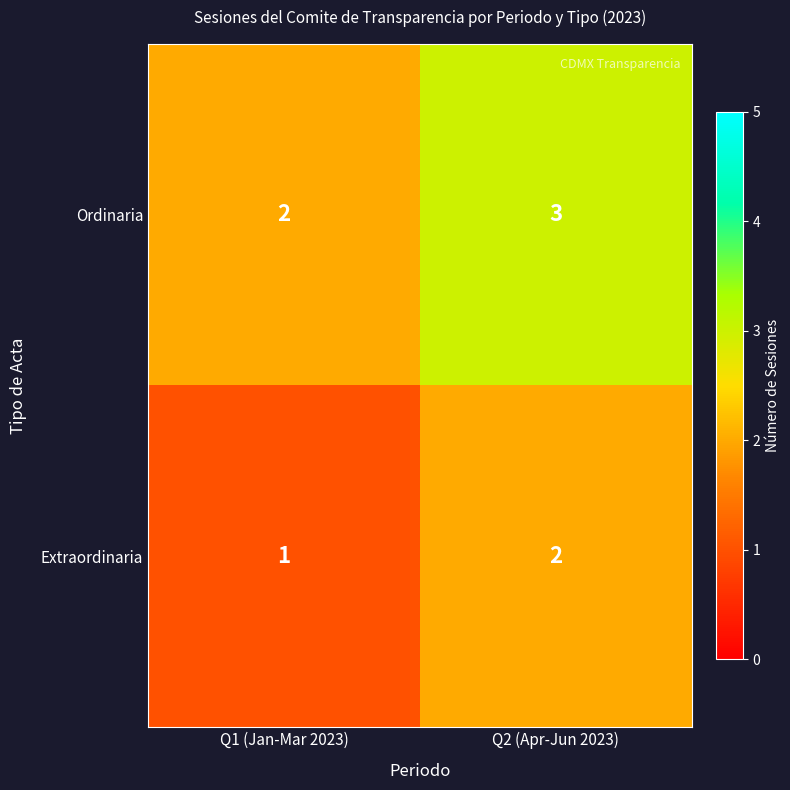

List the series in order of their peak value, highest first.

Ordinaria, Extraordinaria